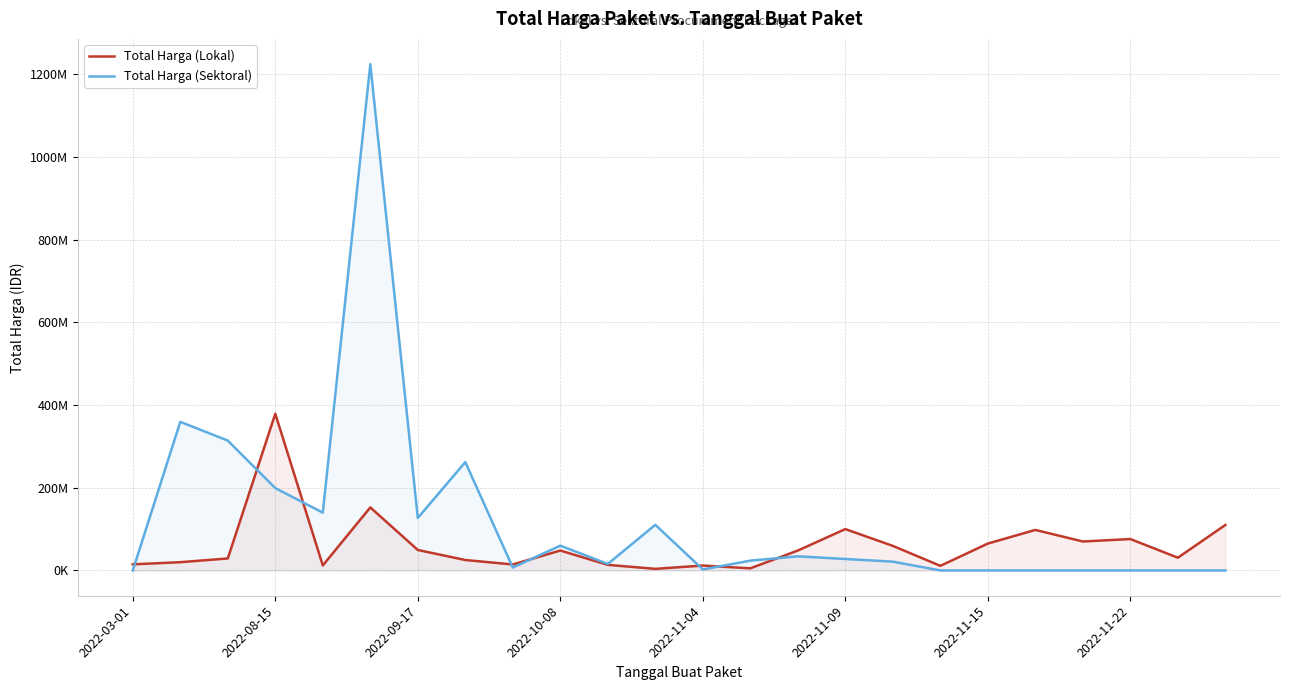

How many values in the Total Harga (Lokal) series exceed 48140000?

10